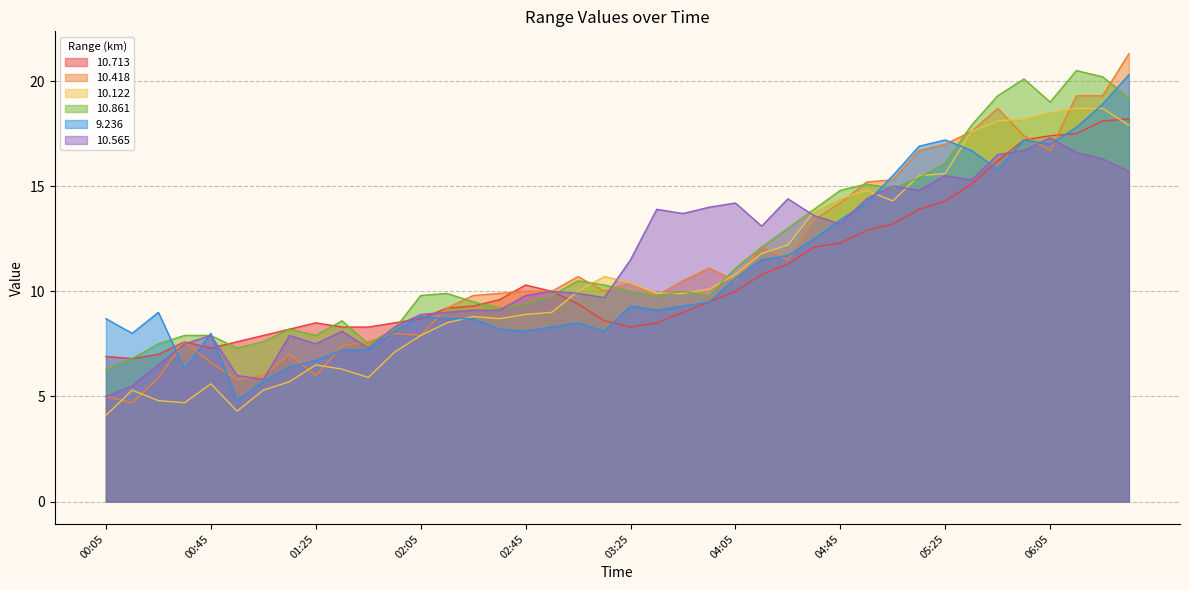

True or false:   9.236 and  10.122 intersect in this chart.

True